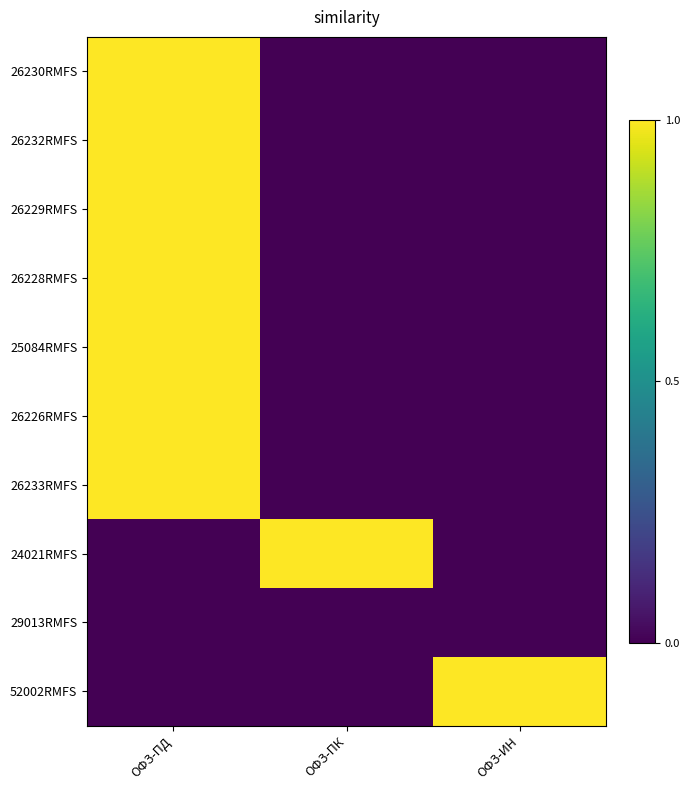

How many series are shown in this chart?

10